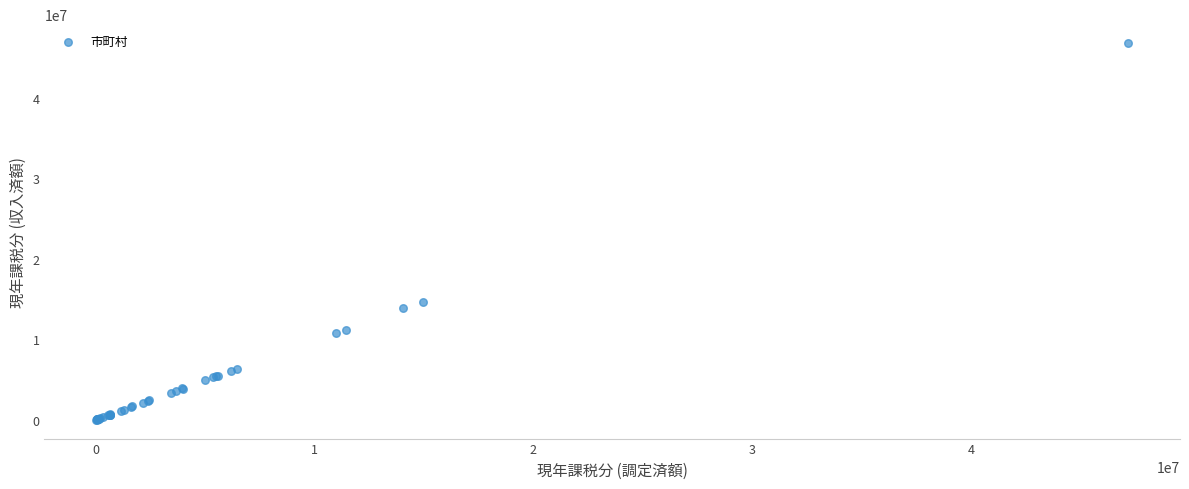

What Y value in the scatter plot is closest to 23423271?

14652613